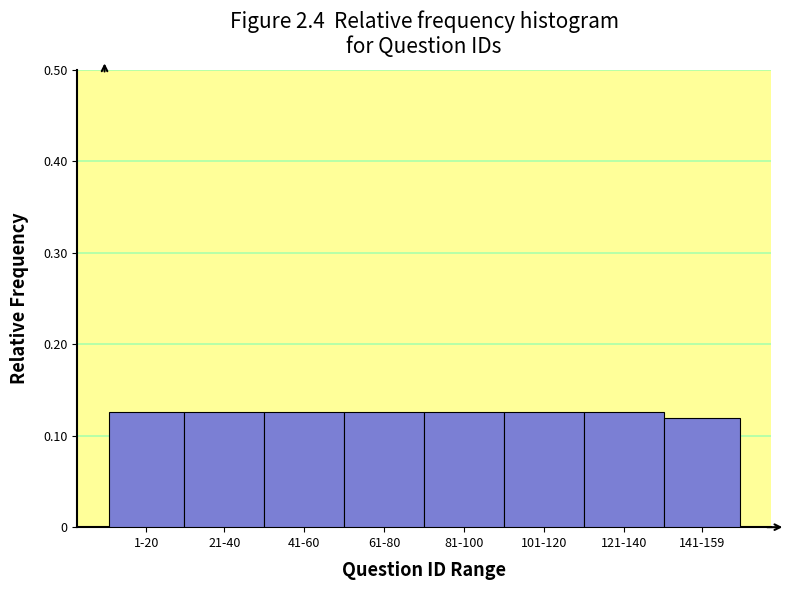

What is the label of the 6th bar from the right?

41-60